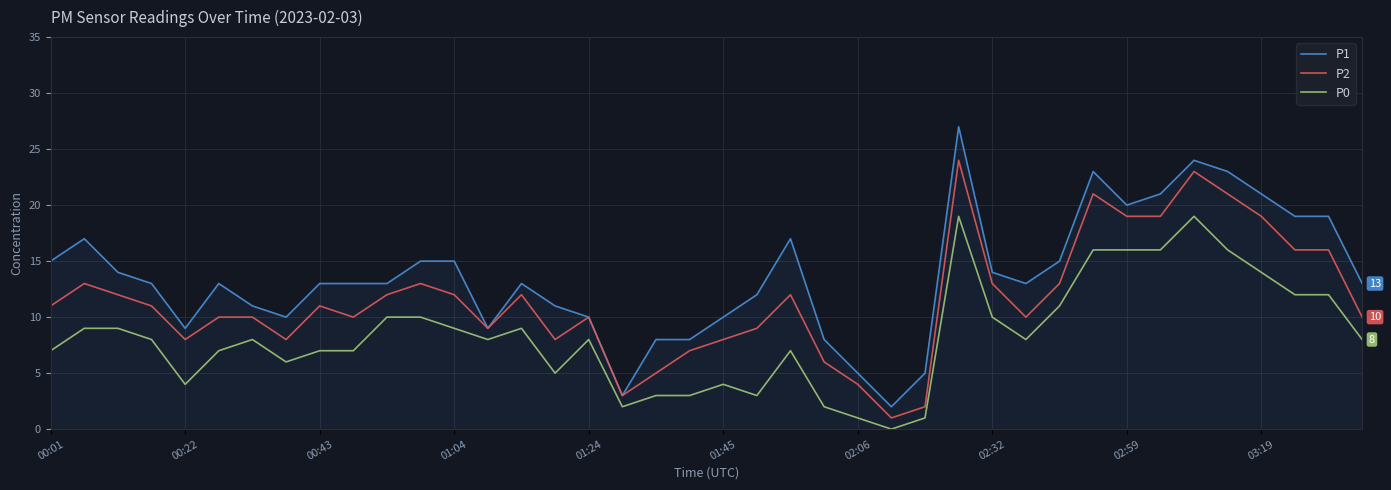

Rank the series by their average value, from lowest to highest.

P0, P2, P1